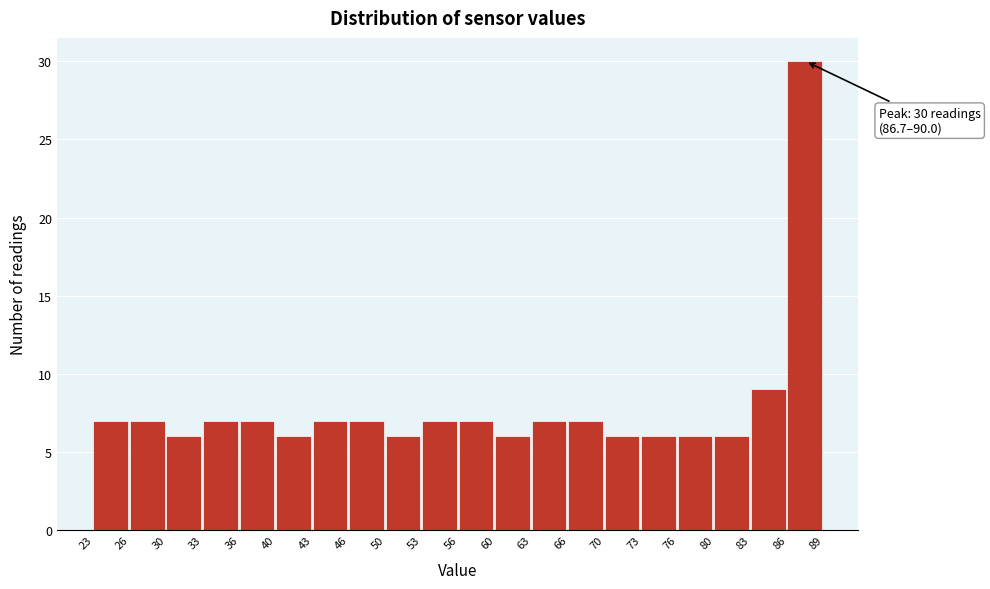

Reading left to right, transcribe all the data shown in this chart.

23=7	26=7	30=6	33=7	36=7	40=6	43=7	46=7	50=6	53=7	56=7	60=6	63=7	66=7	70=6	73=6	76=6	80=6	83=9	86=30